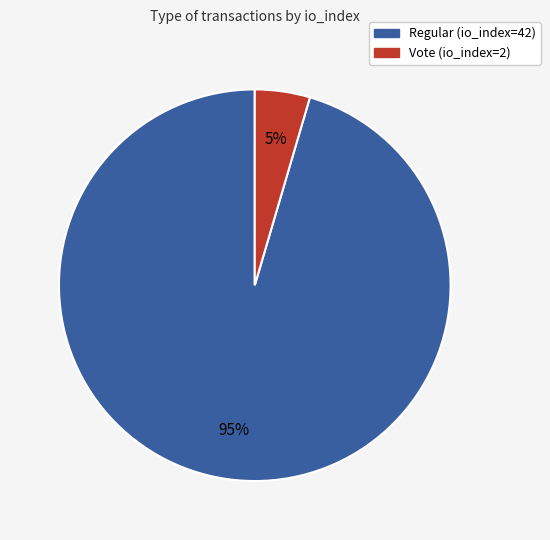

Combined, do Vote (io_index=2) and Regular (io_index=42) account for over 50%?

Yes